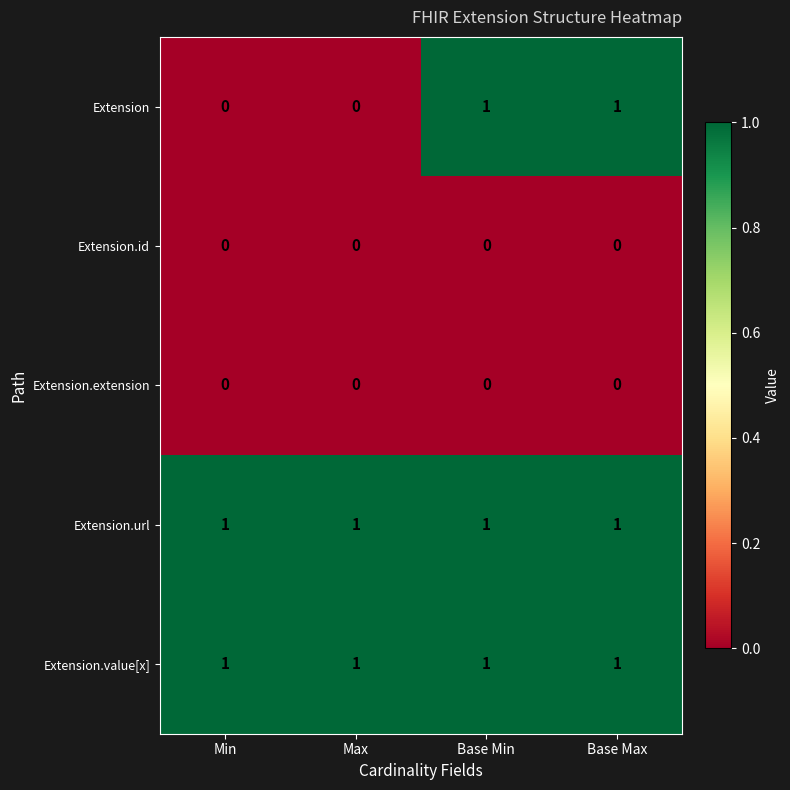

Is the value of Extension.url at Min greater than the value of Extension.id at Min?

Yes